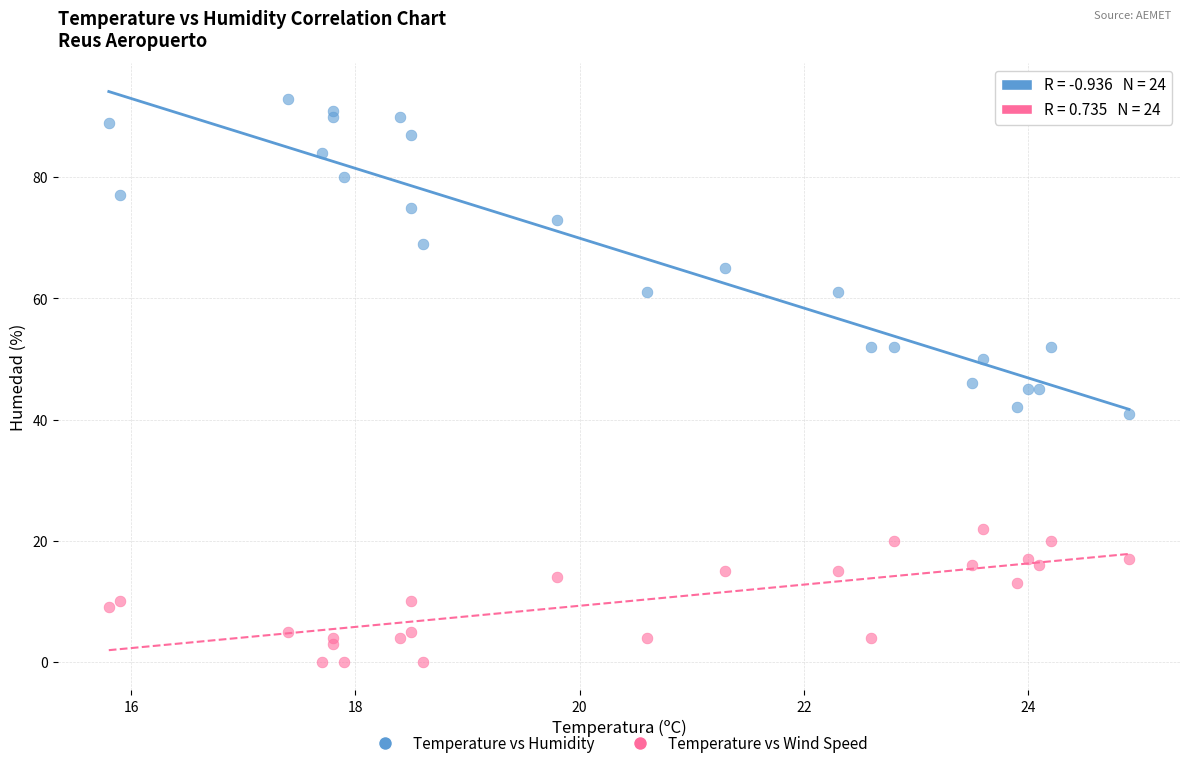

Which series contains the lowest Y value?

Temperature vs Wind Speed